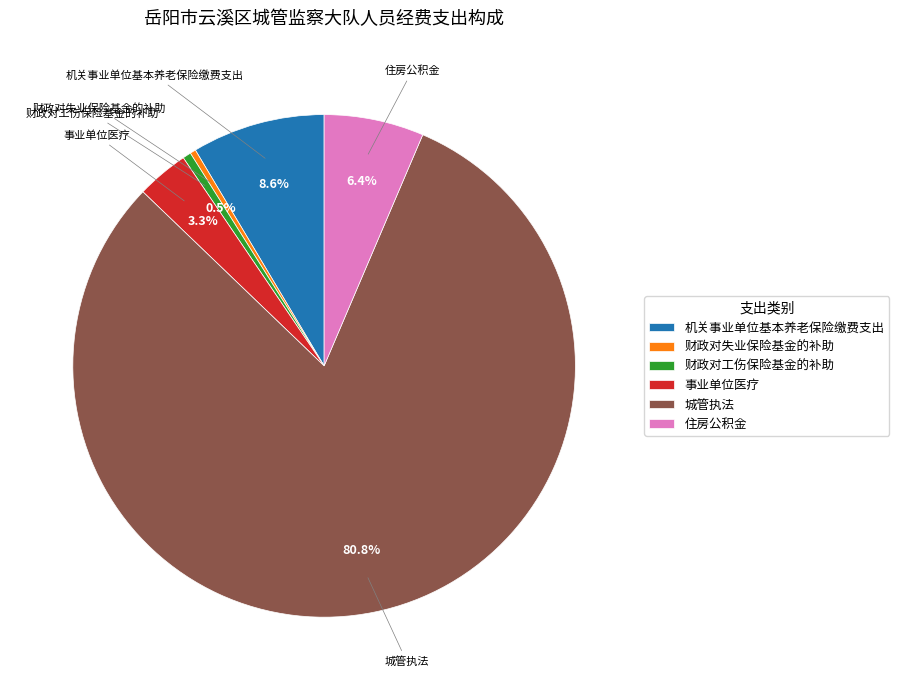

How many slices are in this pie chart?

6